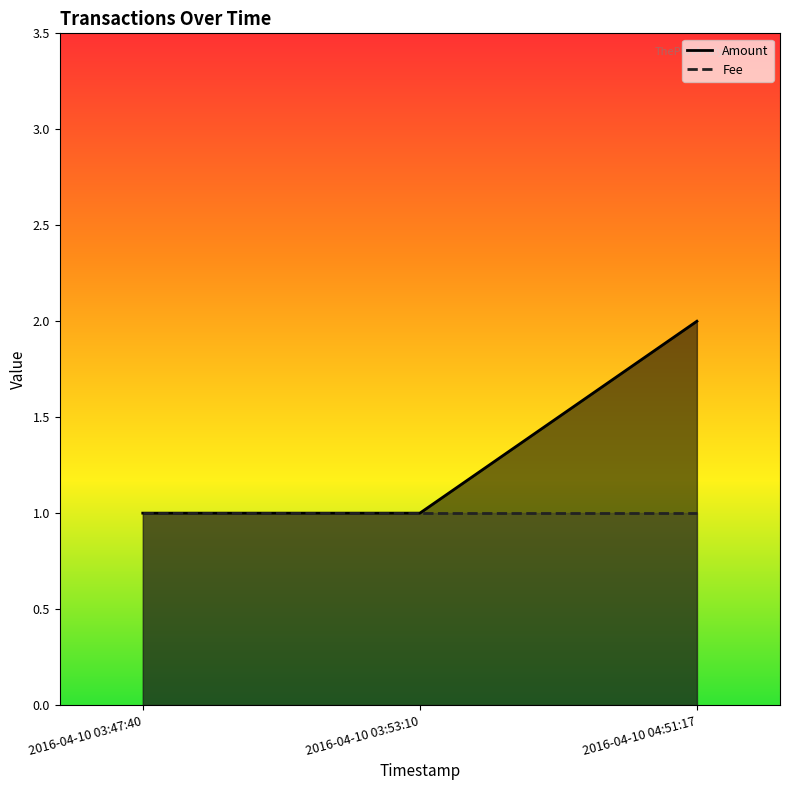

What is the value of the Fee point at the 1st from the left?

1